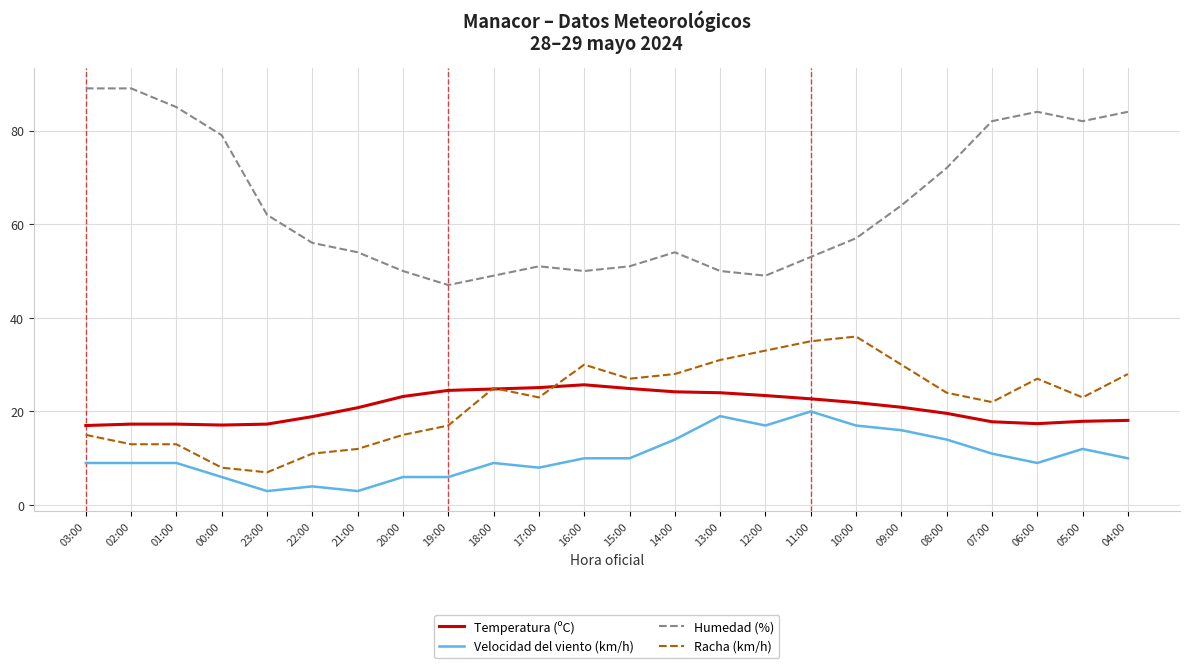

Which series has the largest range (max minus min)?

Humedad (%)